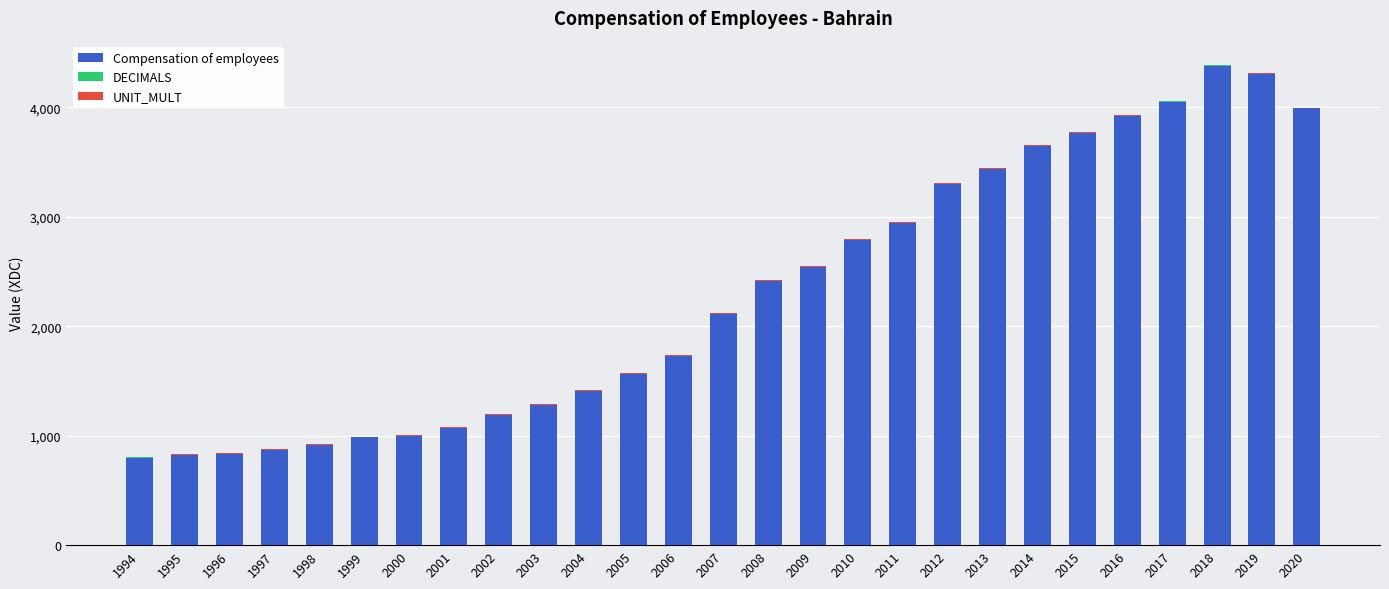

True or false: Compensation of employees has a value of 3645.7 at 2014.

True